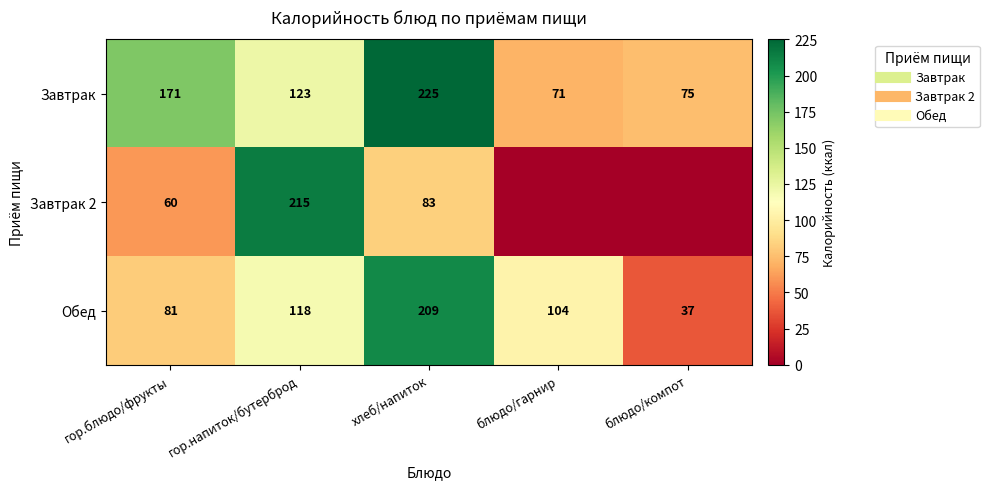

At which category does the chart reach its peak across all series?

хлеб/напиток